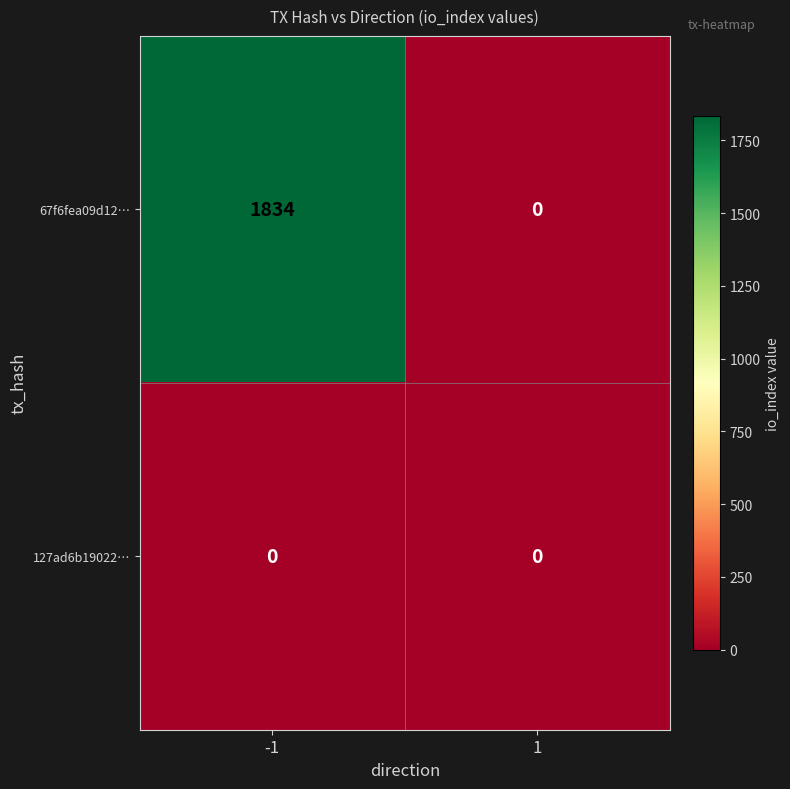

Rank the series by their maximum value, from highest to lowest.

67f6fea09d12…, 127ad6b19022…